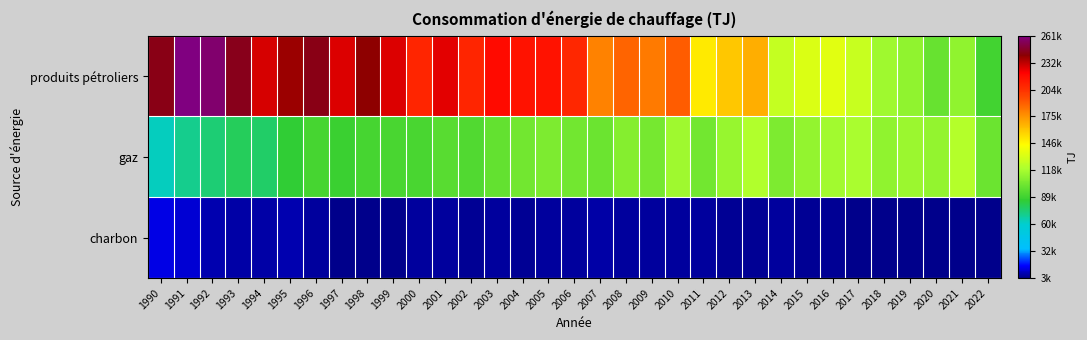

Which series has the widest spread of values?

produits pétroliers